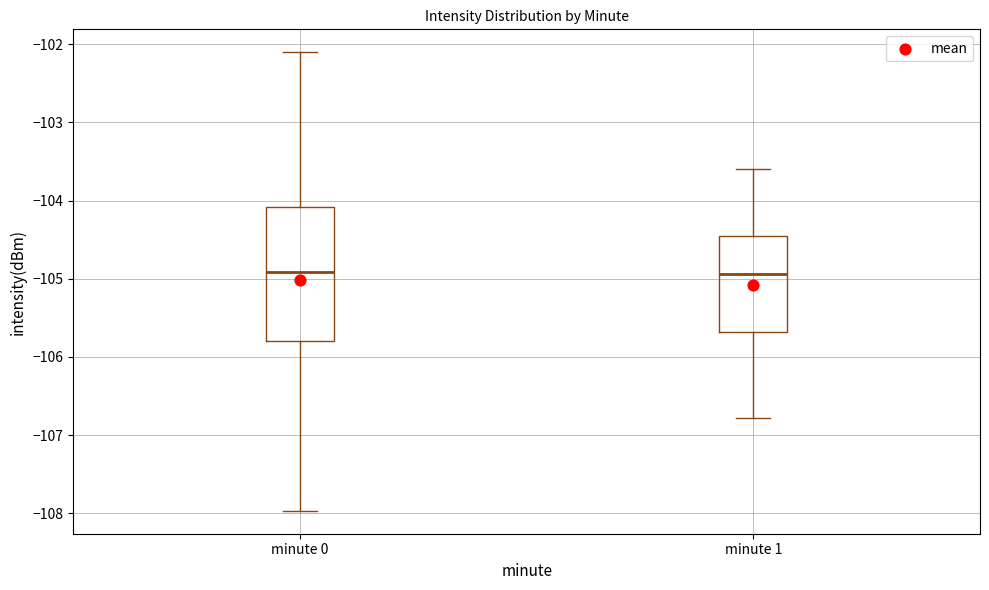

Where does the upper whisker of the box for minute 1 end on the y-axis? The values are not printed on the chart, so give them approximately, as read against the axis.

-103.6